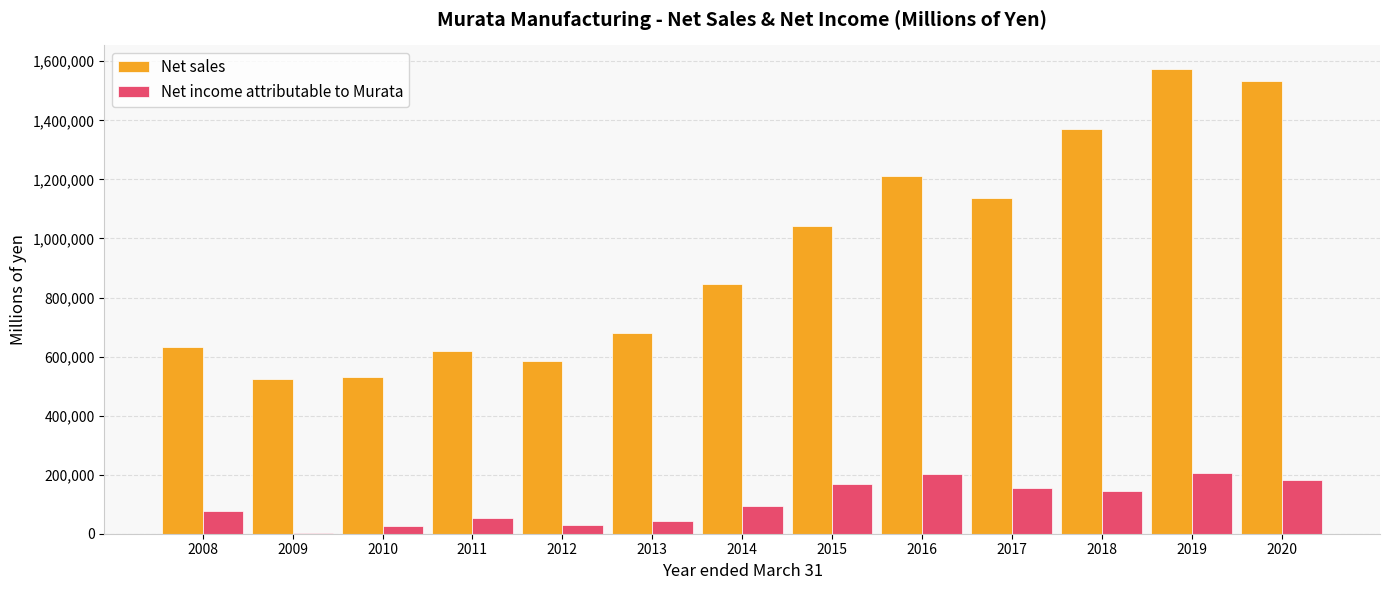

What is the greatest value displayed?

1575026